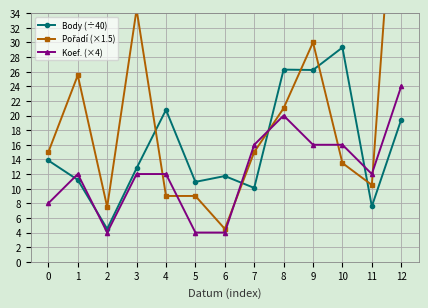

What is the value of the Koef. (×4) point at the 9th from the left?

20.0